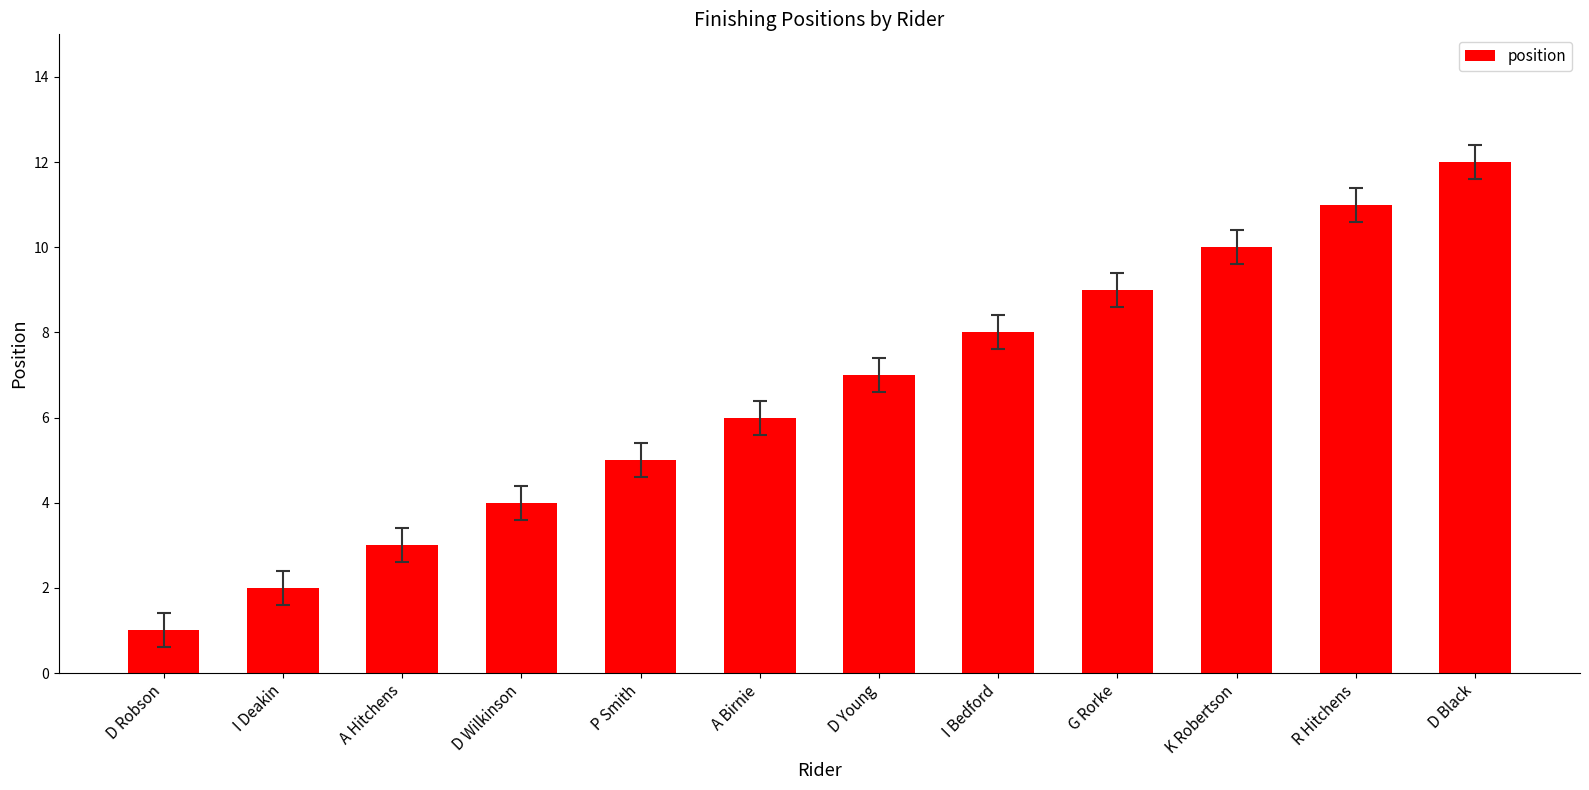

The chart shows a value of 9 at G Rorke. True or false?

True